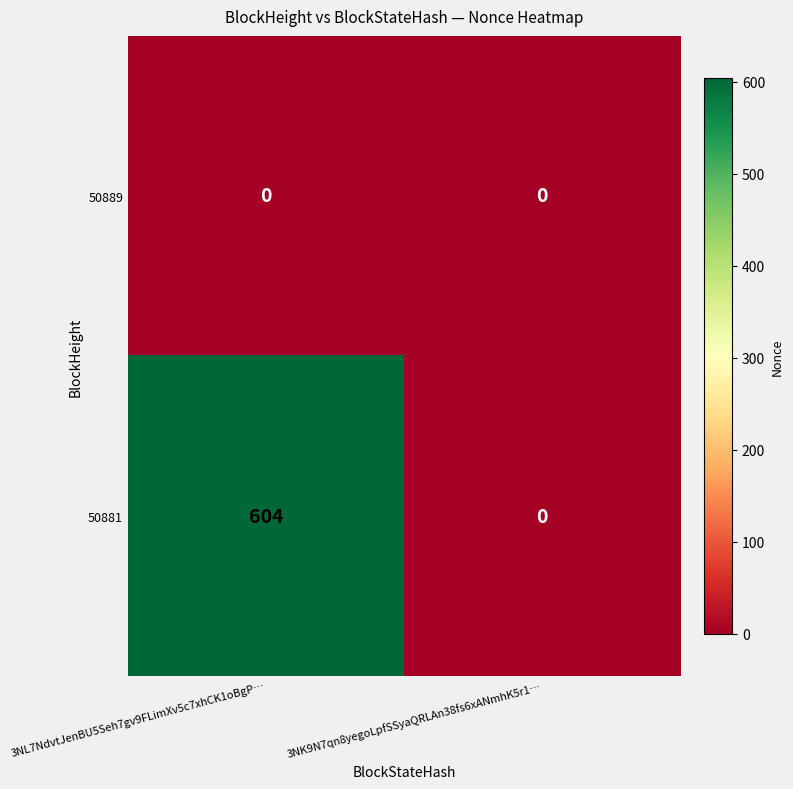

Which series changed the most between 3NL7NdvtJenBU5Seh7gv9FLimXv5c7xhCK1oBgP… and 3NK9N7qn8yegoLpfSSyaQRLAn38fs6xANmhK5r1…?

50881